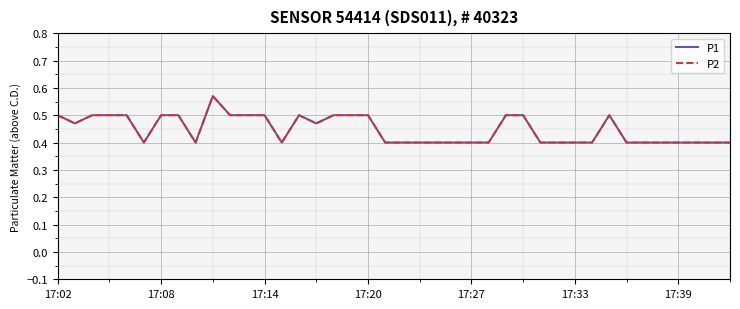

What is the greatest value displayed?

0.6